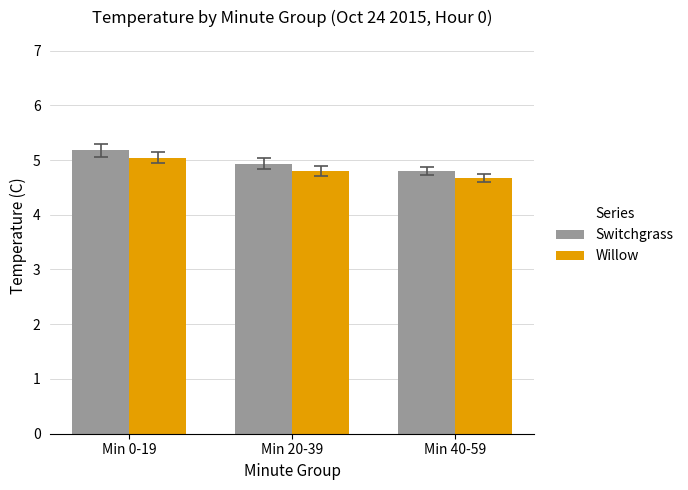

True or false: Switchgrass has a value of 4.9 at Min 20-39.

True